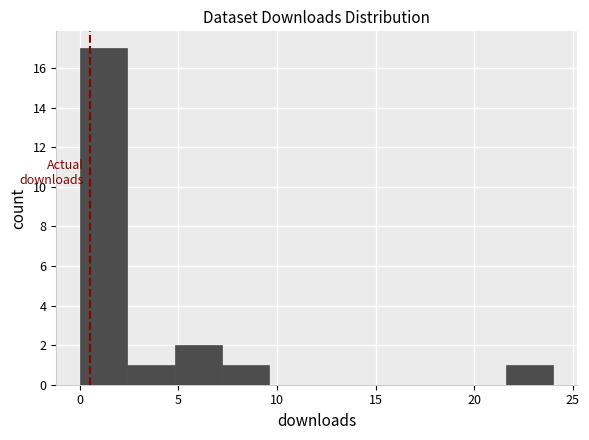

Reading left to right, transcribe this chart: for each bar, give the range it covers on the x-axis and its height. Neither the bar edges nor the heights are printed on the chart, so give them approximately, as read against the axes.

0.0 to 2.4: 17
2.4 to 4.8: 1
4.8 to 7.2: 2
7.2 to 9.6: 1
9.6 to 12.0: 0
12.0 to 14.4: 0
14.4 to 16.8: 0
16.8 to 19.2: 0
19.2 to 21.6: 0
21.6 to 24.0: 1